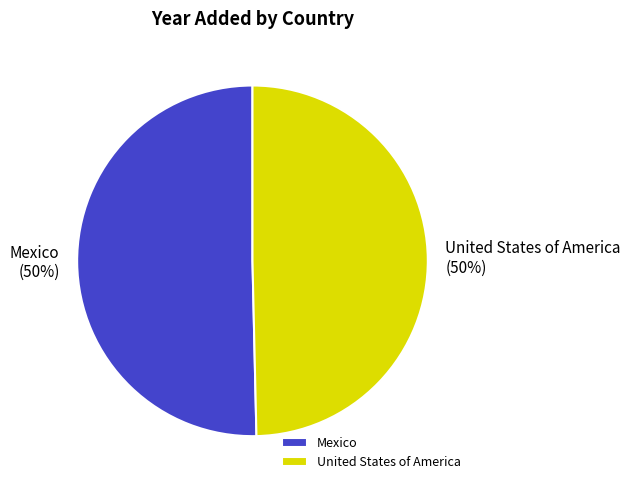

How many slices are in this pie chart?

2